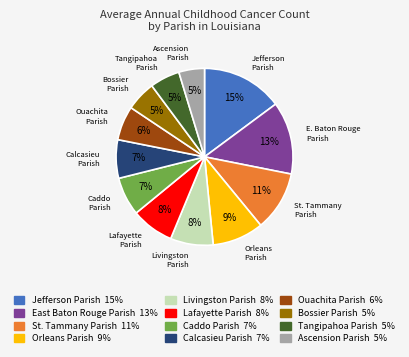

Is it true that Calcasieu Parish is 7% of the pie?

True